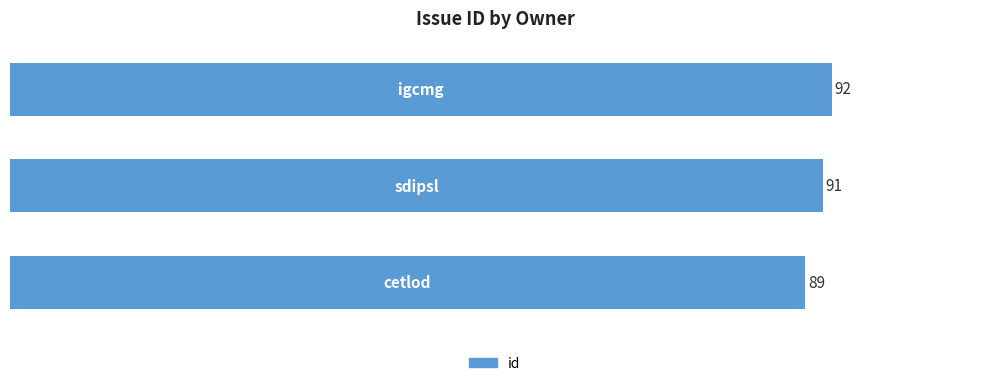

What is the sum of all values?

272